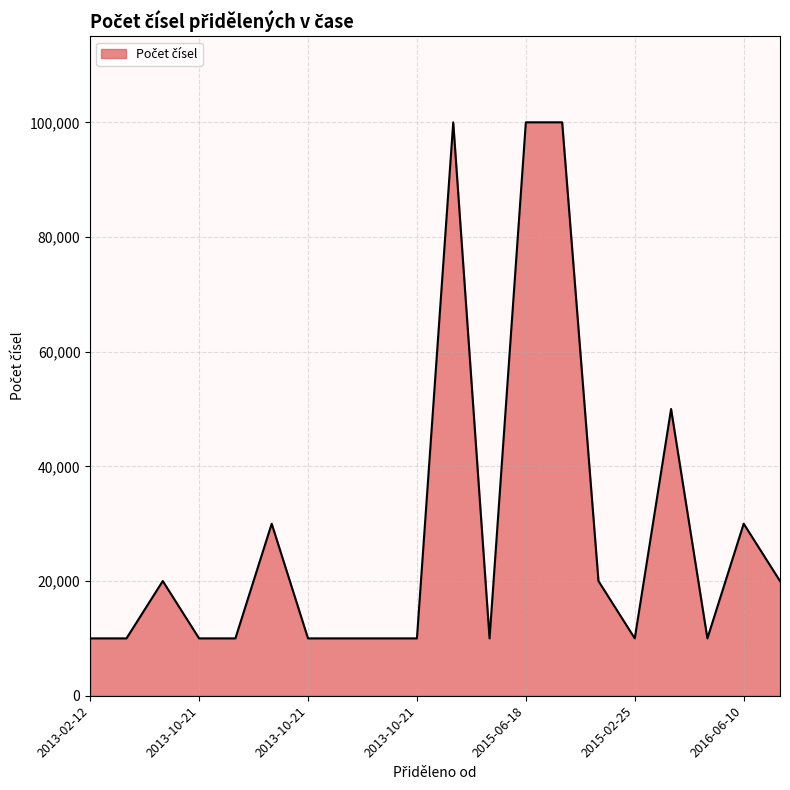

What is the difference between the maximum and minimum values?

90000